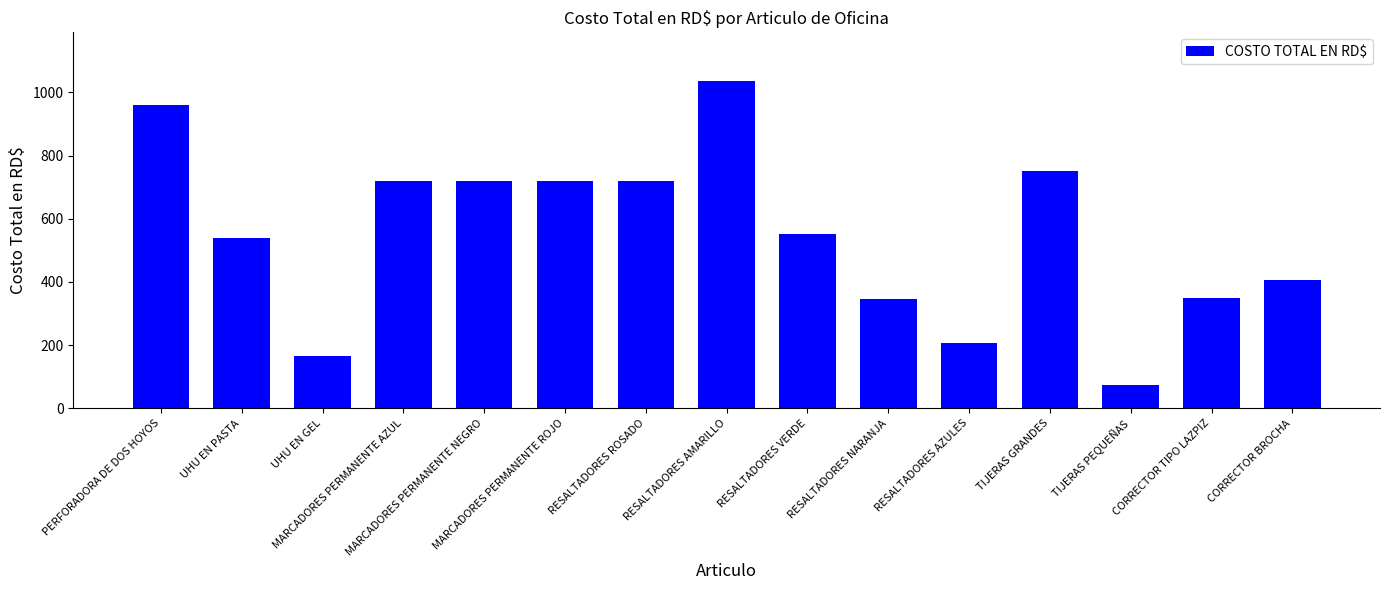

Count the number of data series in this chart.

1